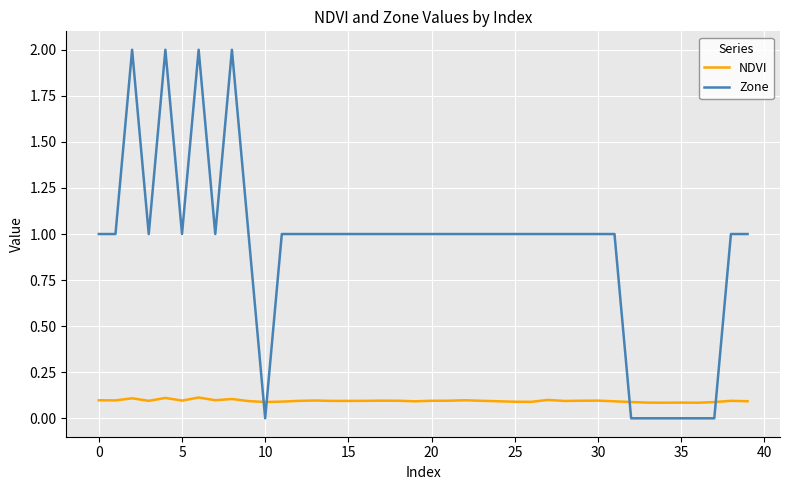

After their last crossing, which series has the higher values: NDVI or Zone?

Zone